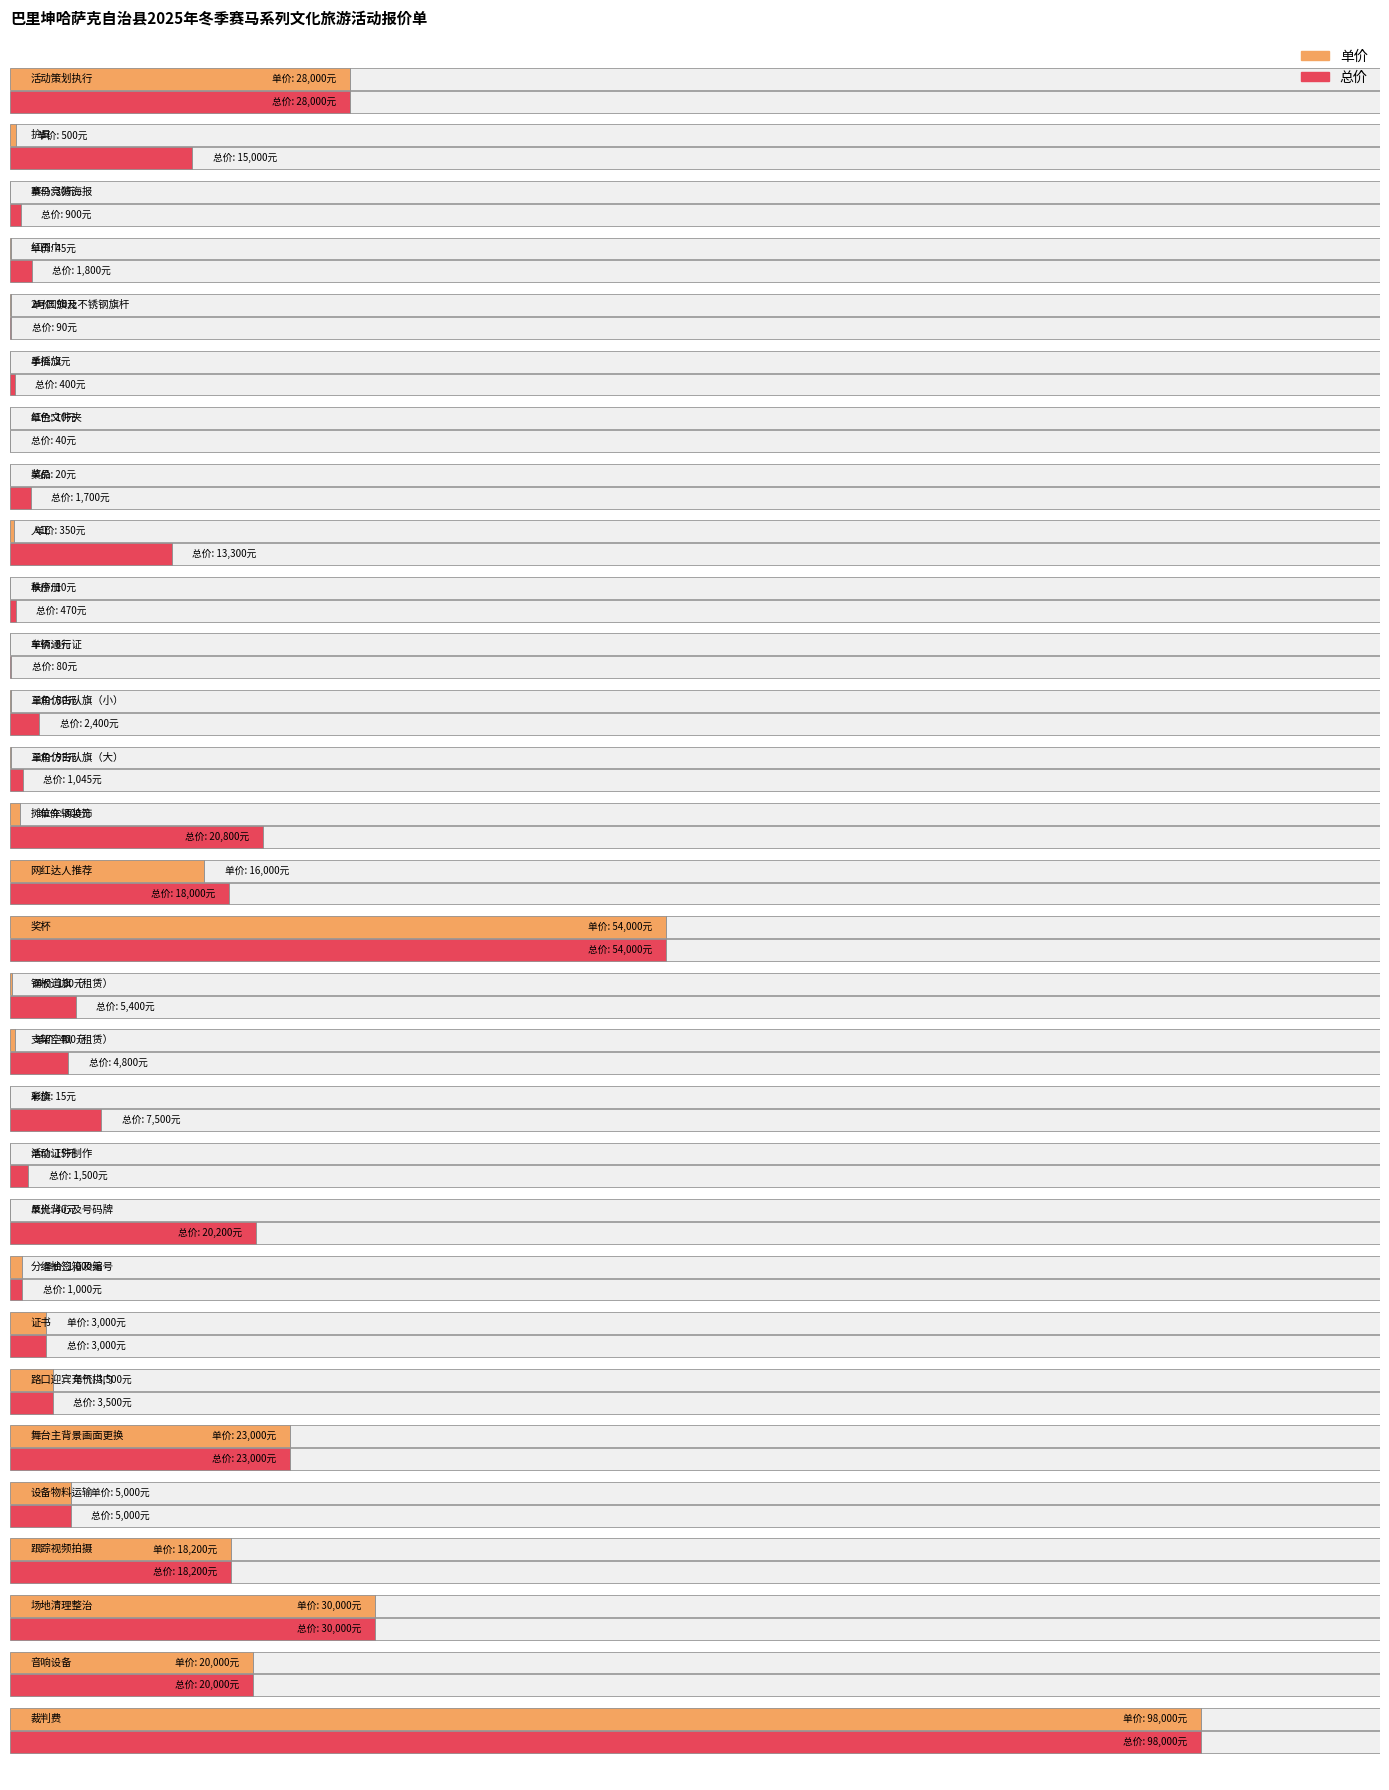

What is the difference between the 总价 values at 奖品 and 摊位车辆装饰?

19100